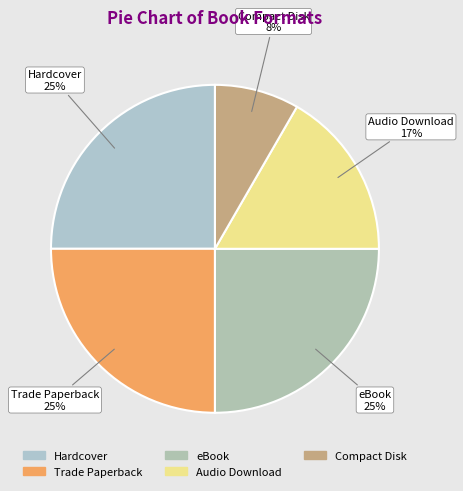

To the nearest percent, what is the average slice percentage?

20%